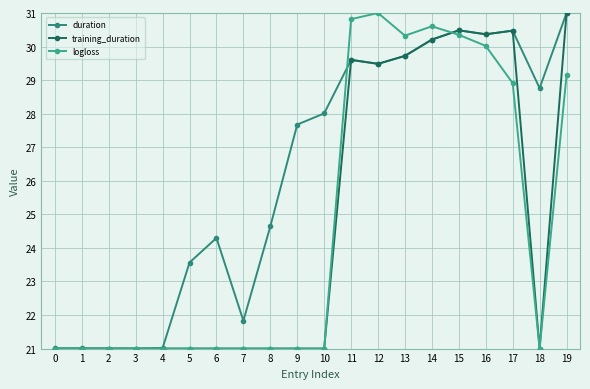

What is the total value across all series at 7?

63.8